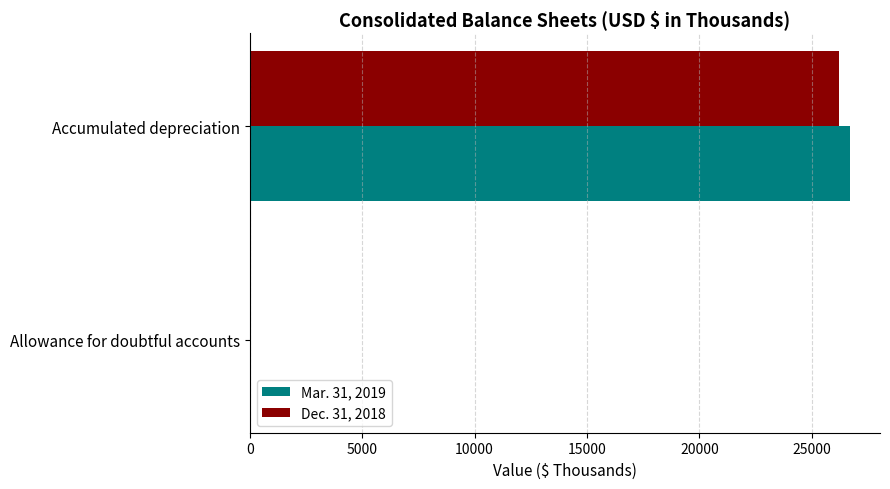

What is the average value of the Mar. 31, 2019 series?

13361